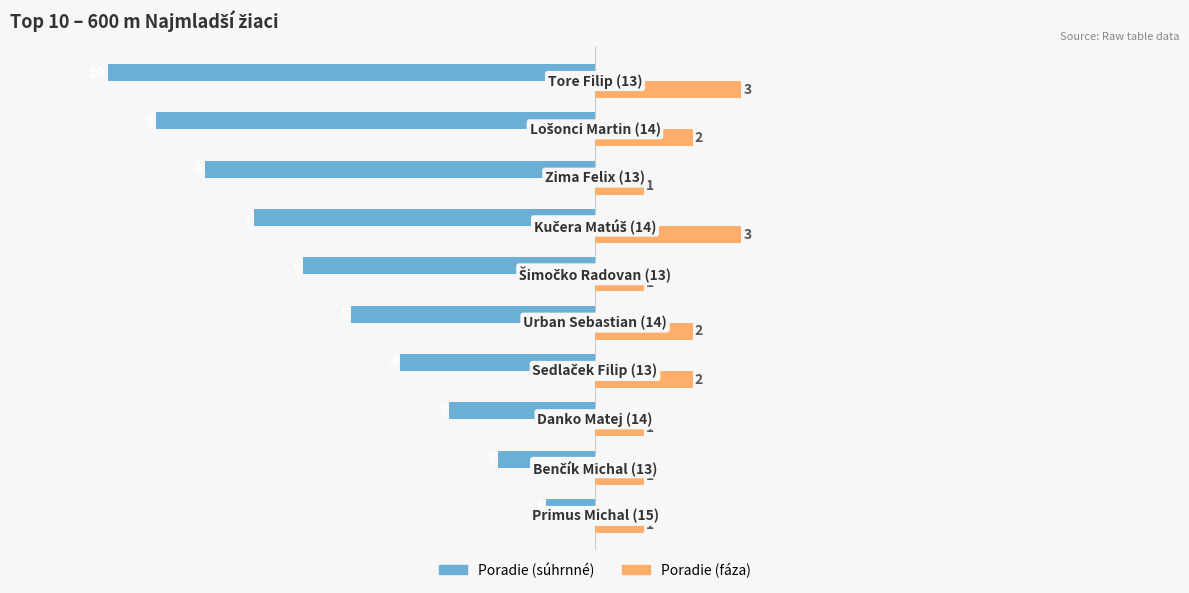

What is the sum of all Poradie (fáza) values?

17